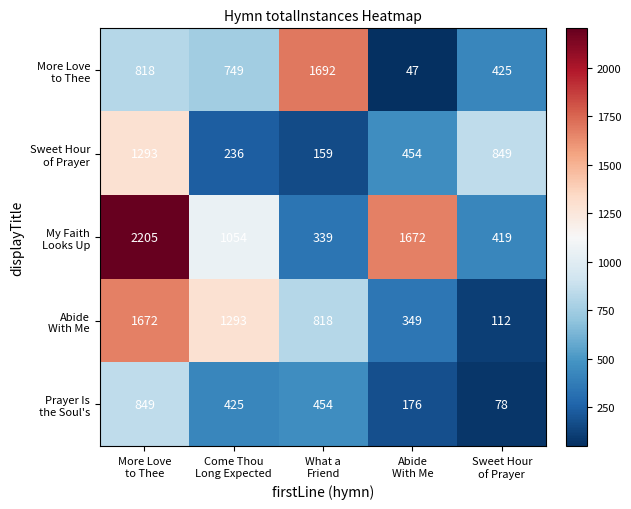

What is the maximum value shown in the chart?

2205